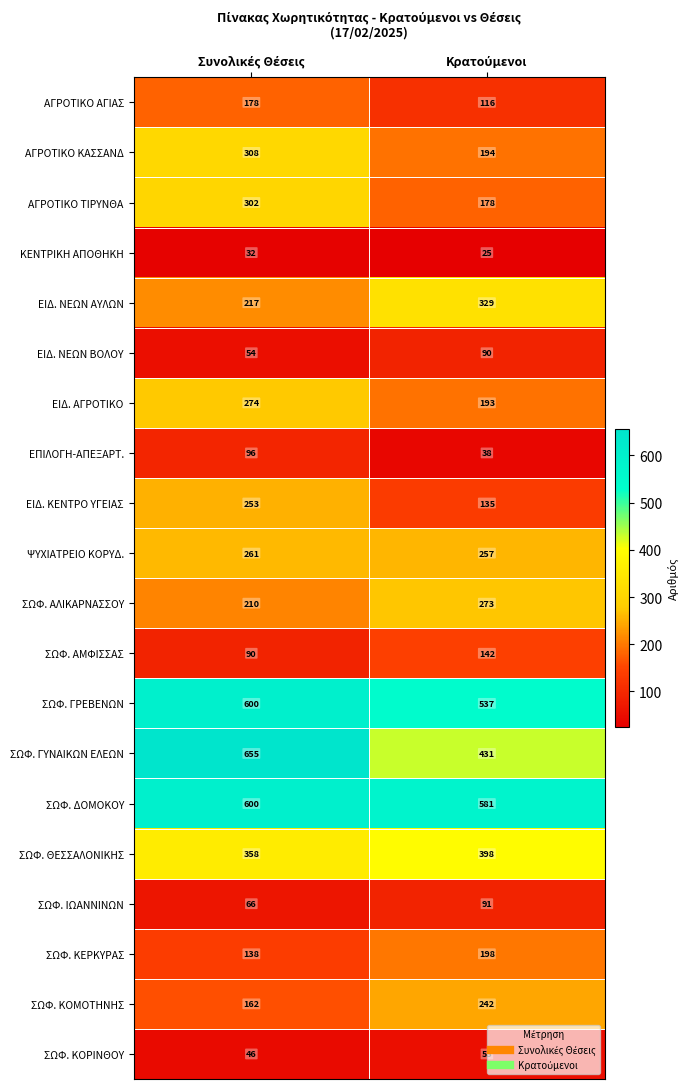

Which series has the largest range (max minus min)?

ΣΩΦ. ΓΥΝΑΙΚΩΝ ΕΛΕΩΝ